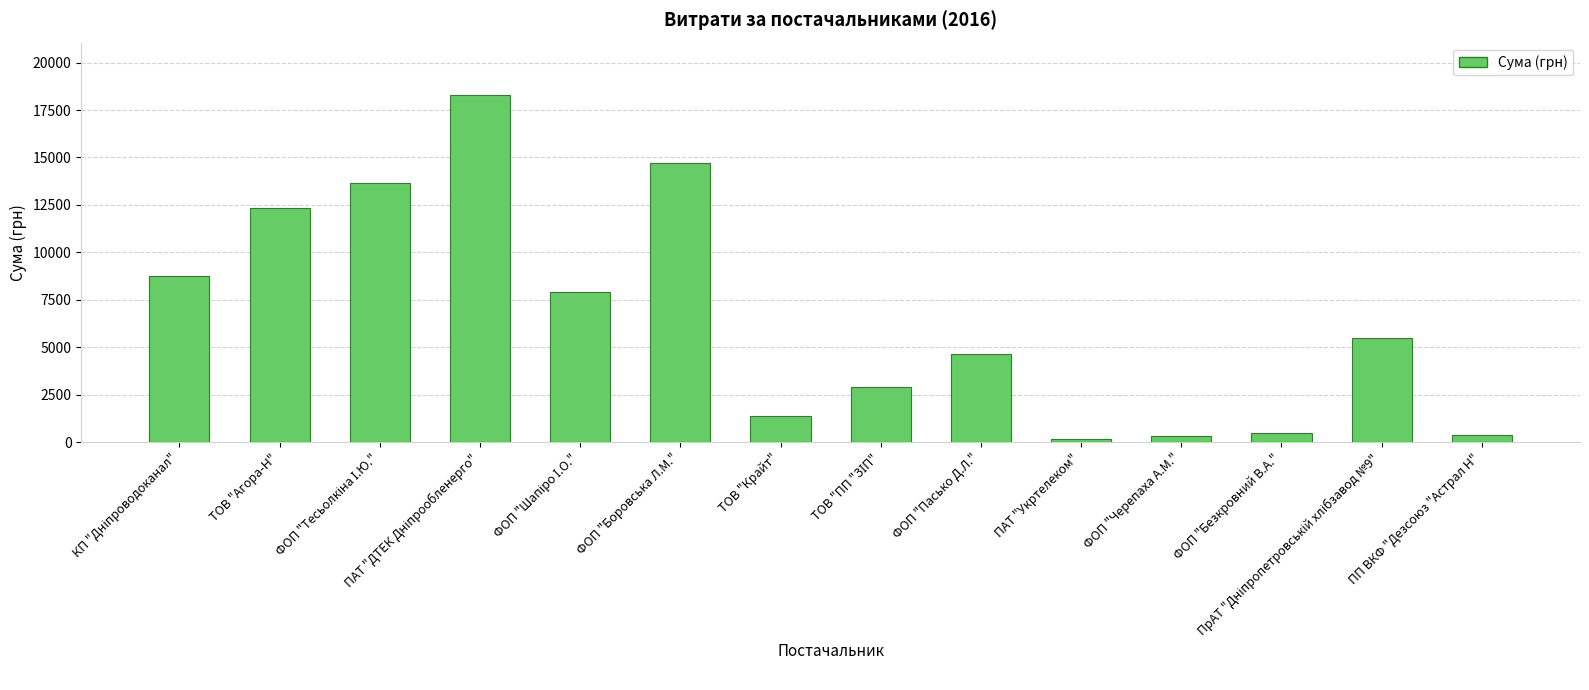

The value at ФОП "Боровська Л.М." is 14688.8. True or false?

True